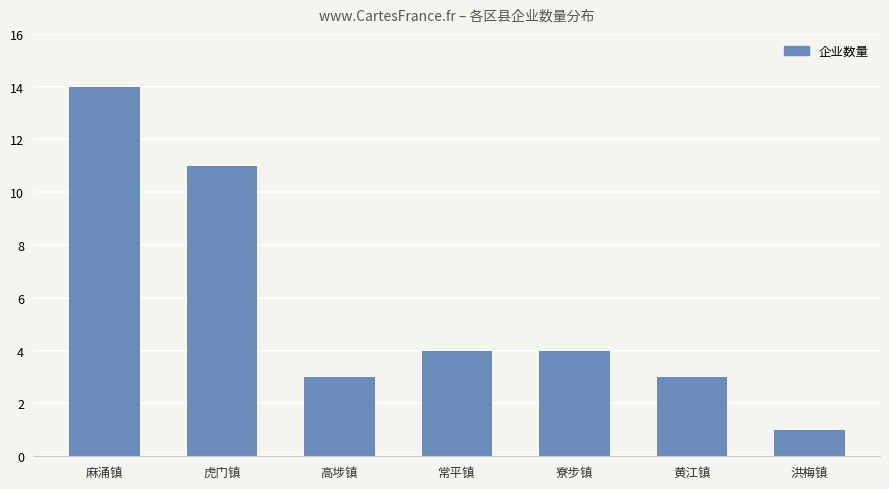

What is the average value?

6